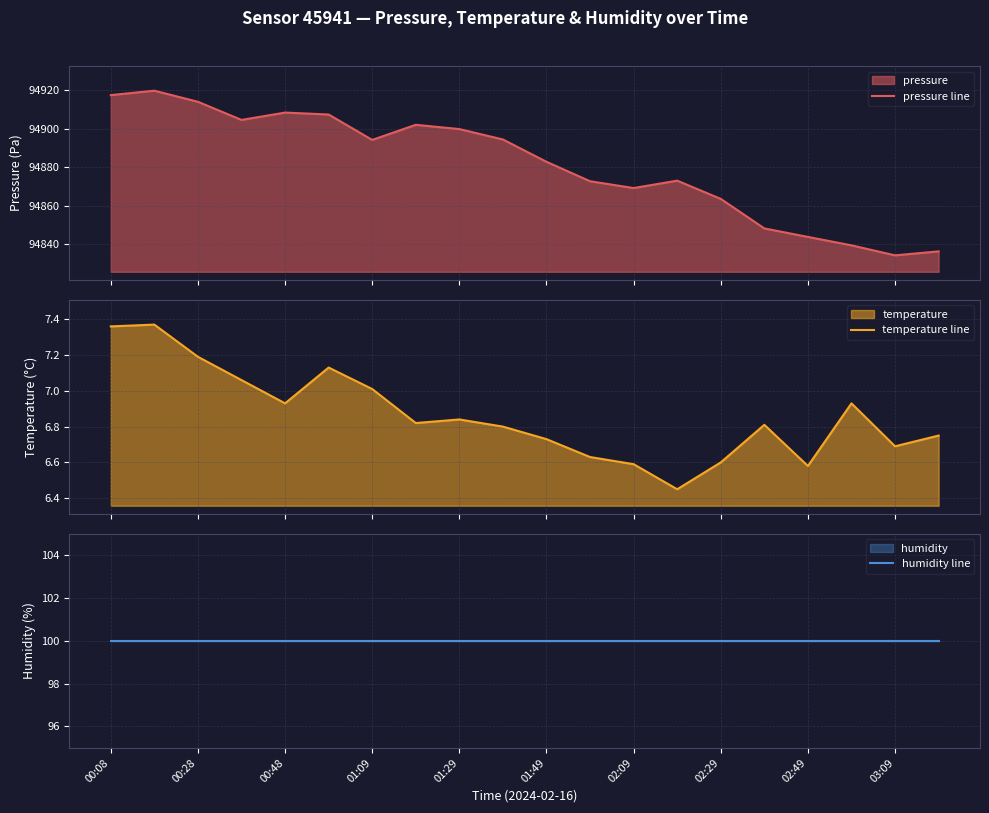

Does the chart have visible grid lines?

Yes